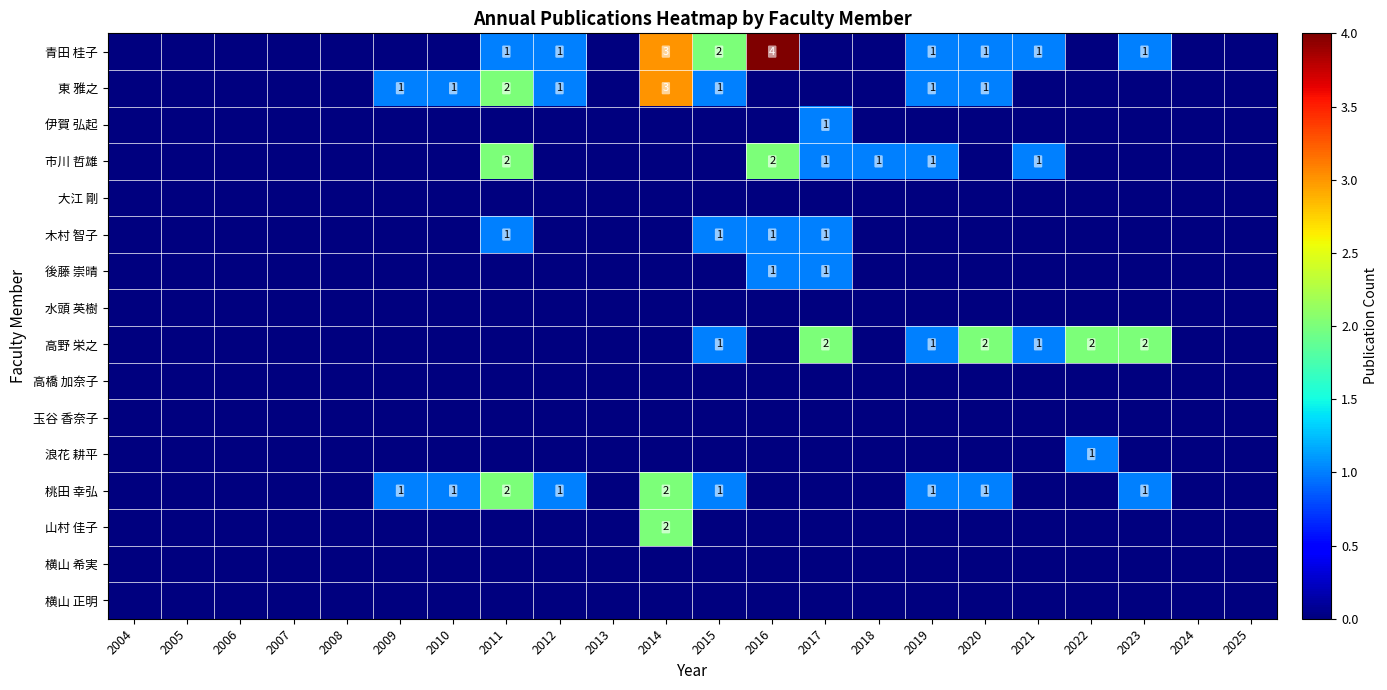

The 市川 哲雄 series shows 2 at 2011. True or false?

True